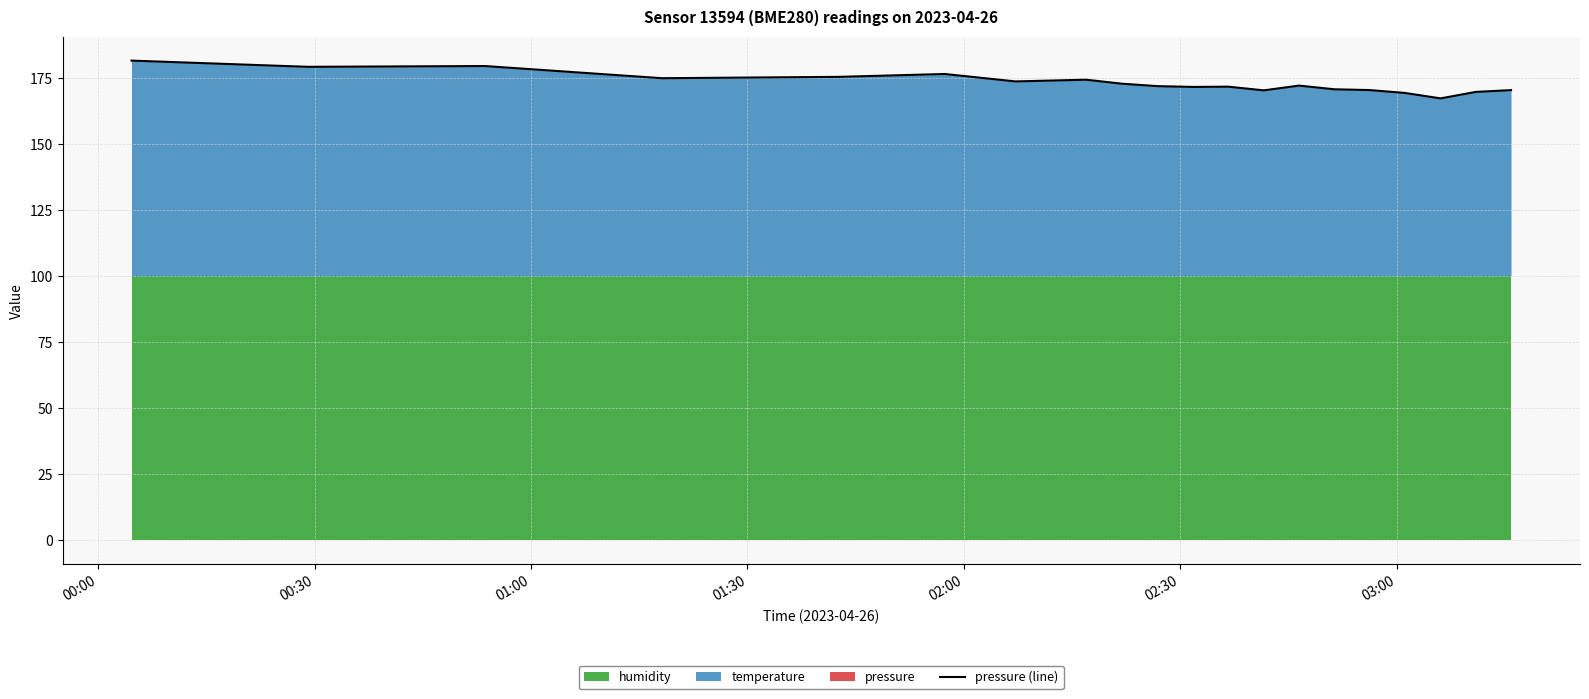

The chart shows a value of 44.1 at 00:30. True or false?

False